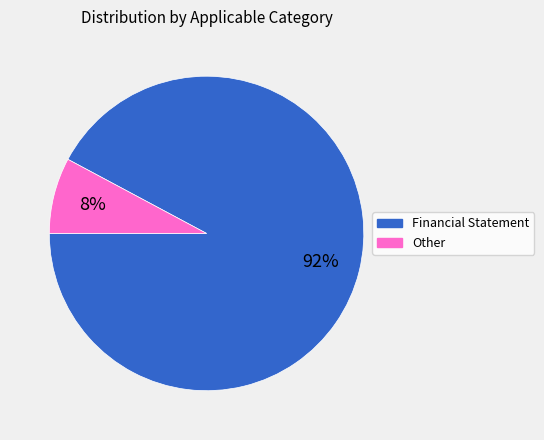

True or false: Other accounts for 8% of the total.

True